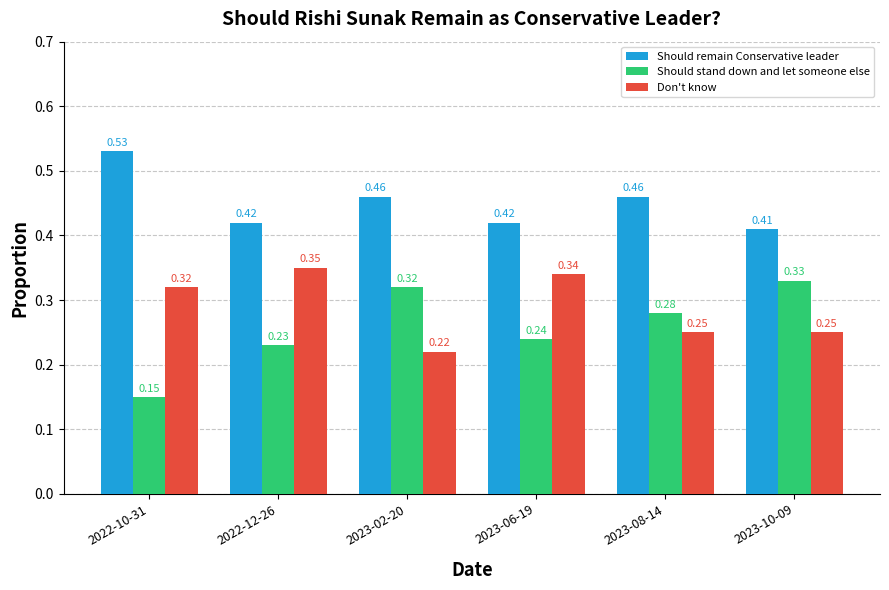

Rank the series by their average value, from lowest to highest.

Should stand down and let someone else, Don't know, Should remain Conservative leader